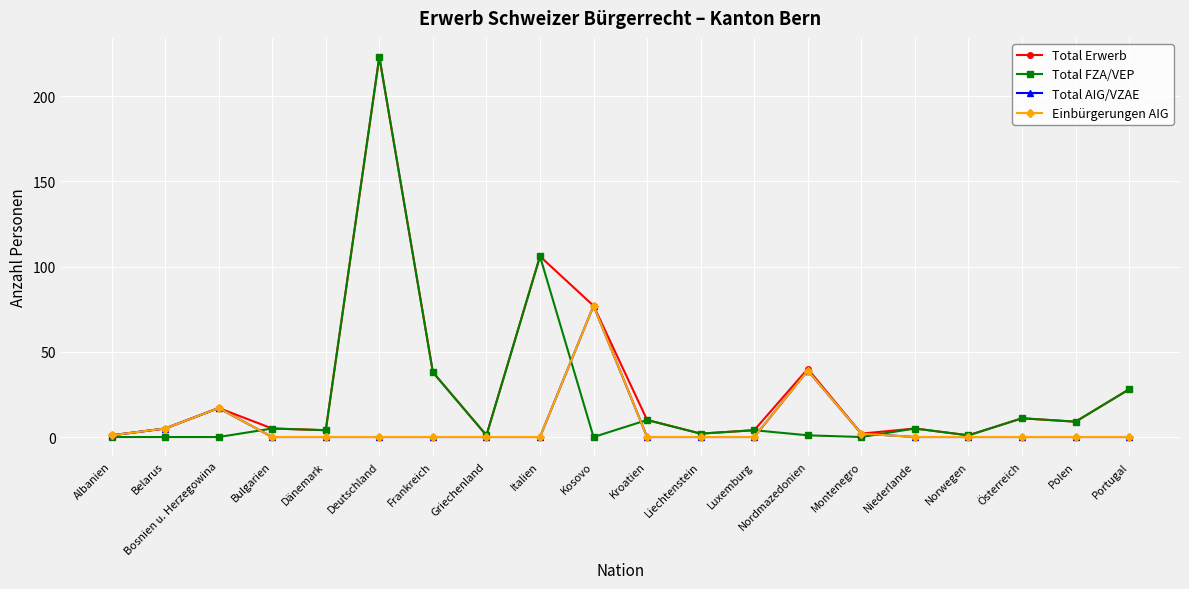

Does the chart have visible grid lines?

Yes